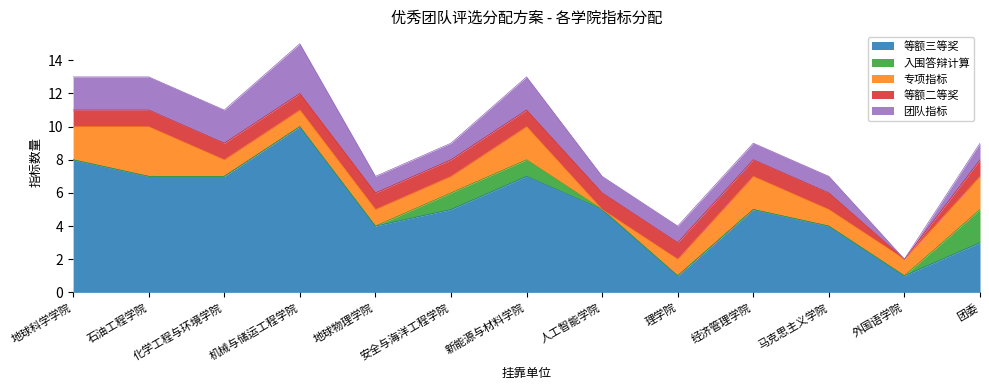

True or false: 等额二等奖 and 等额三等奖 intersect in this chart.

False